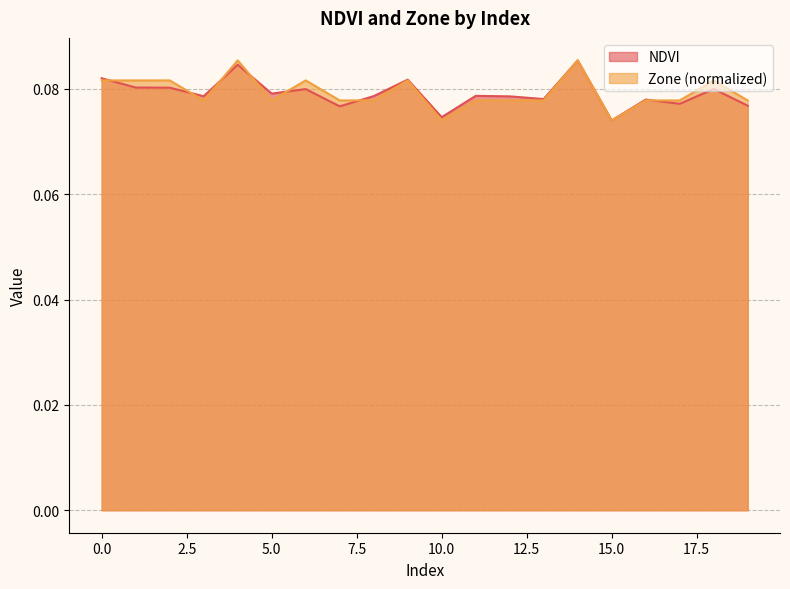

Between which two adjacent categories do NDVI and Zone first intersect?

0 and 1